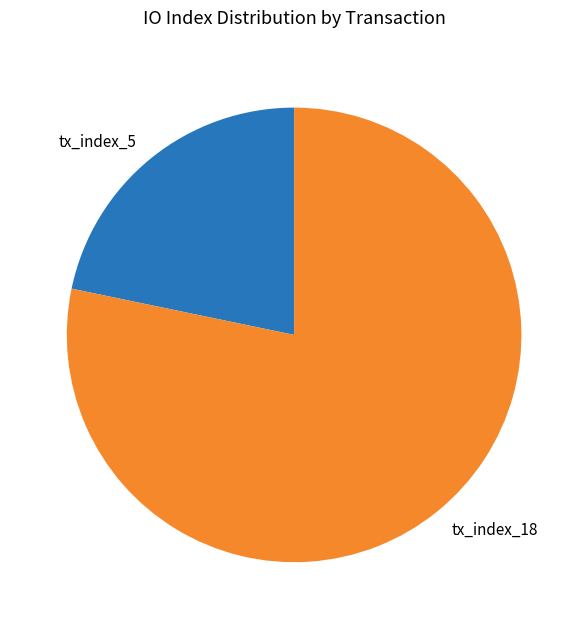

The tx_index_5 slice represents 31% of the pie. True or false?

False